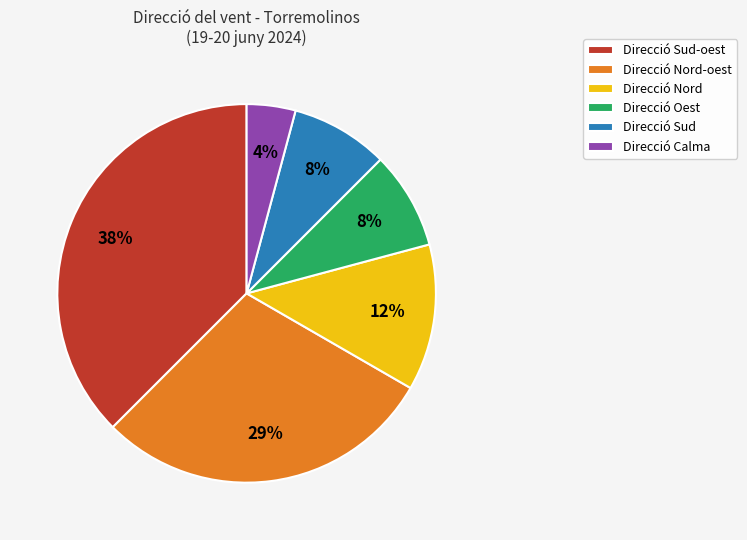

Is the sum of Direcció Oest and Direcció Sud greater than half?

No